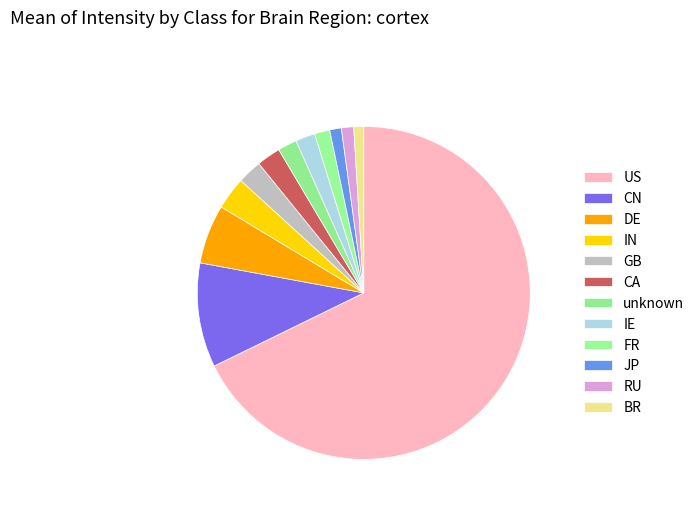

Which has a higher value, CN or IE?

CN